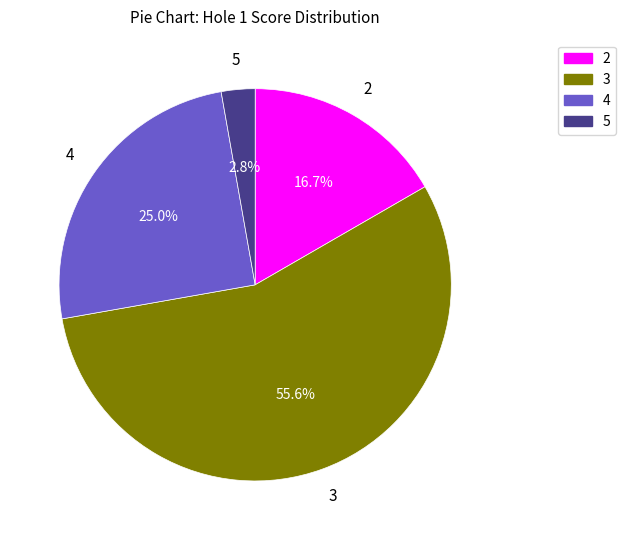

The 4 slice represents 56% of the pie. True or false?

False